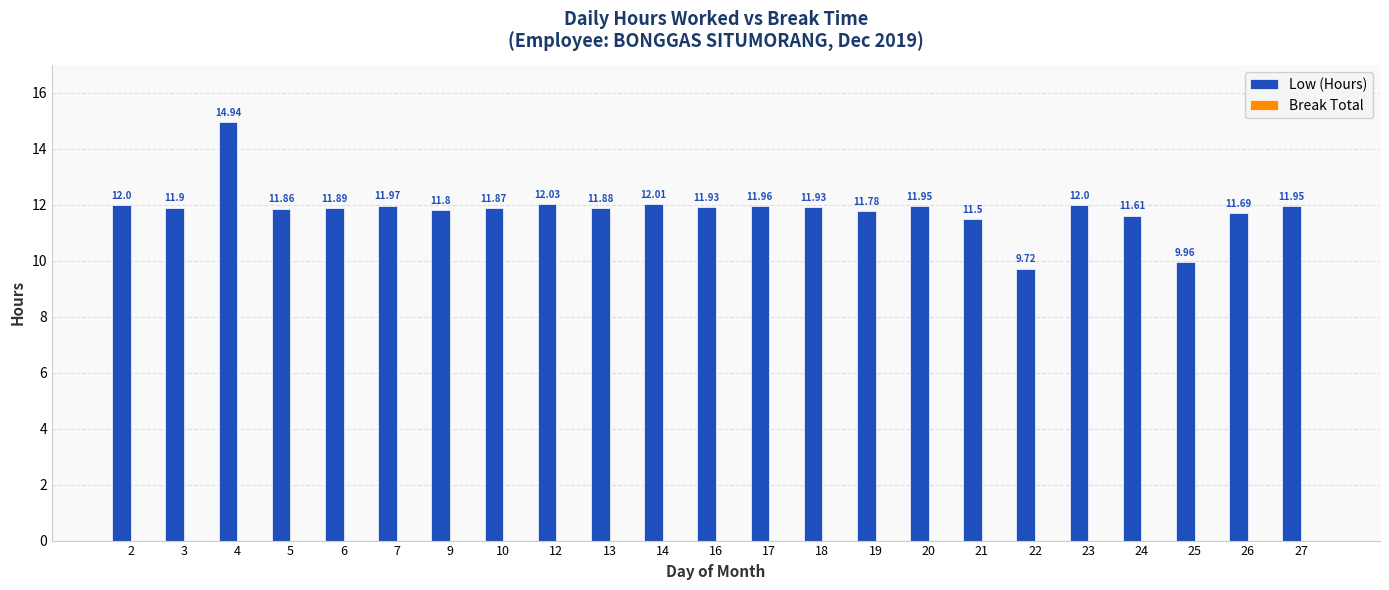

Which has a higher value, 3 or 22?

3